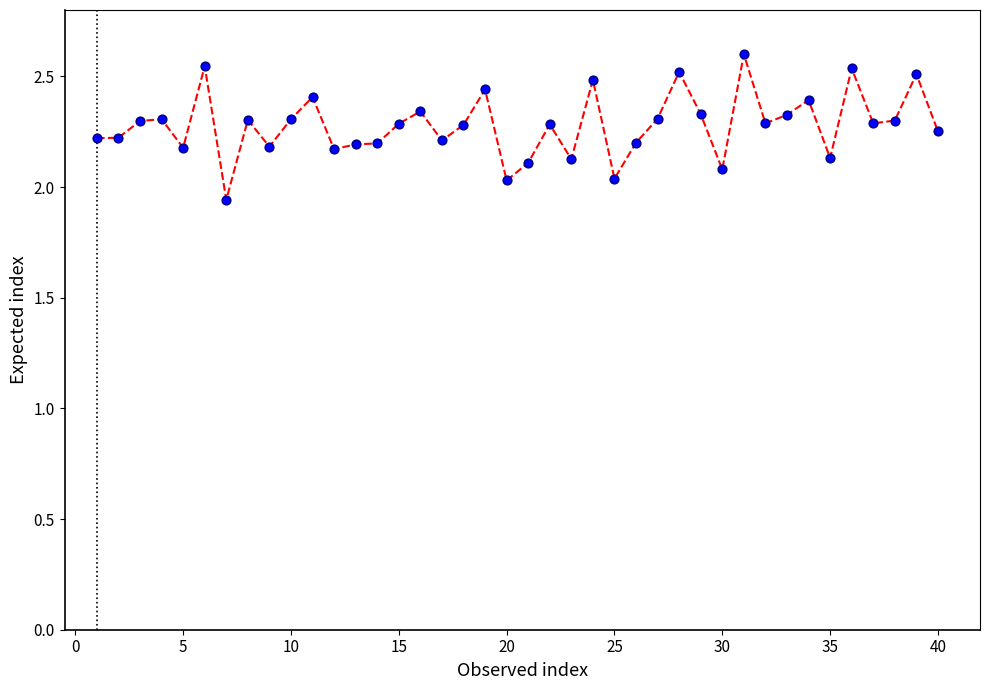

What is the range of Y values (max minus min)?

0.7